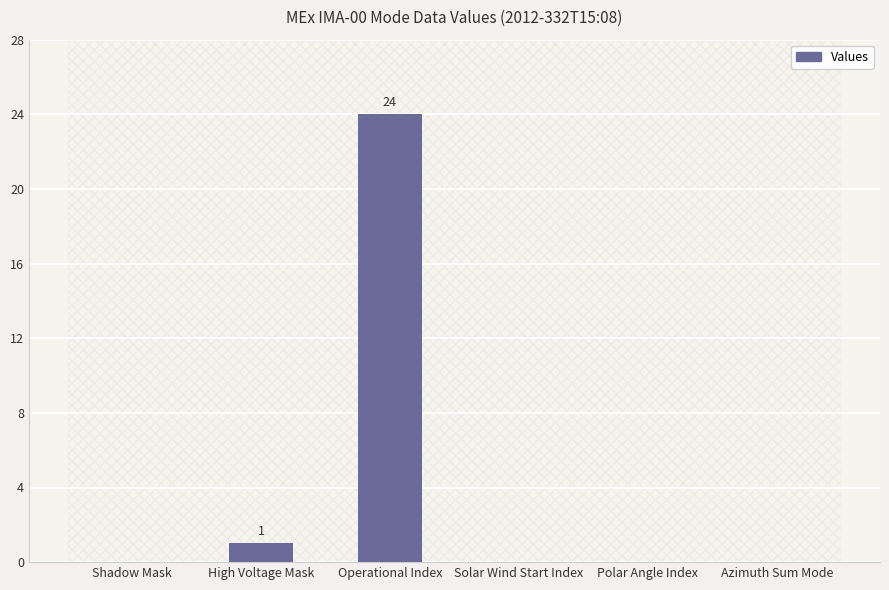

Which has a higher value, Shadow Mask or High Voltage Mask?

High Voltage Mask